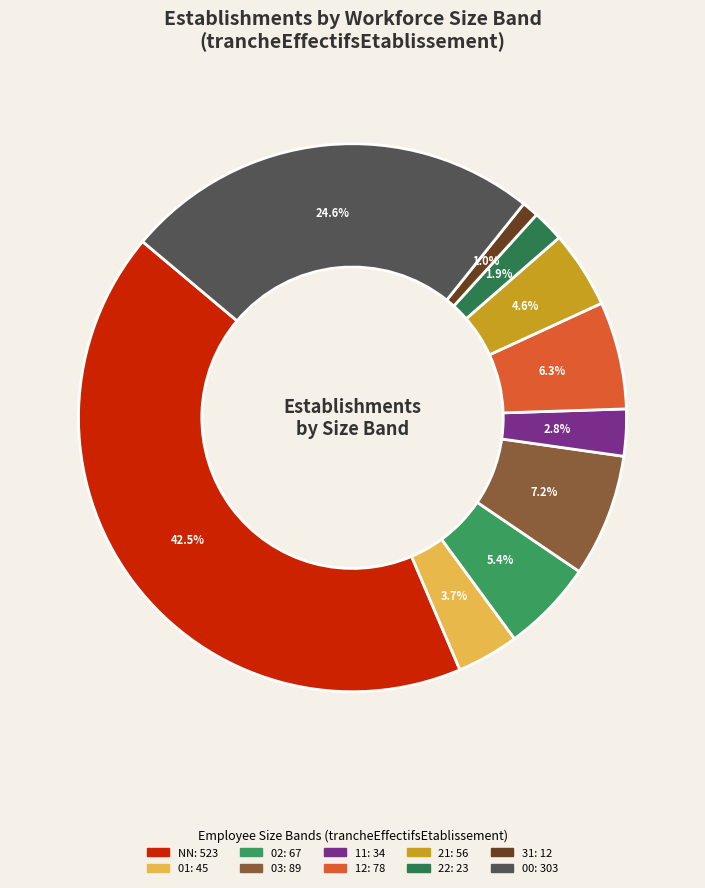

To the nearest percent, what is the difference between the 12 and NN slice percentages?

36%